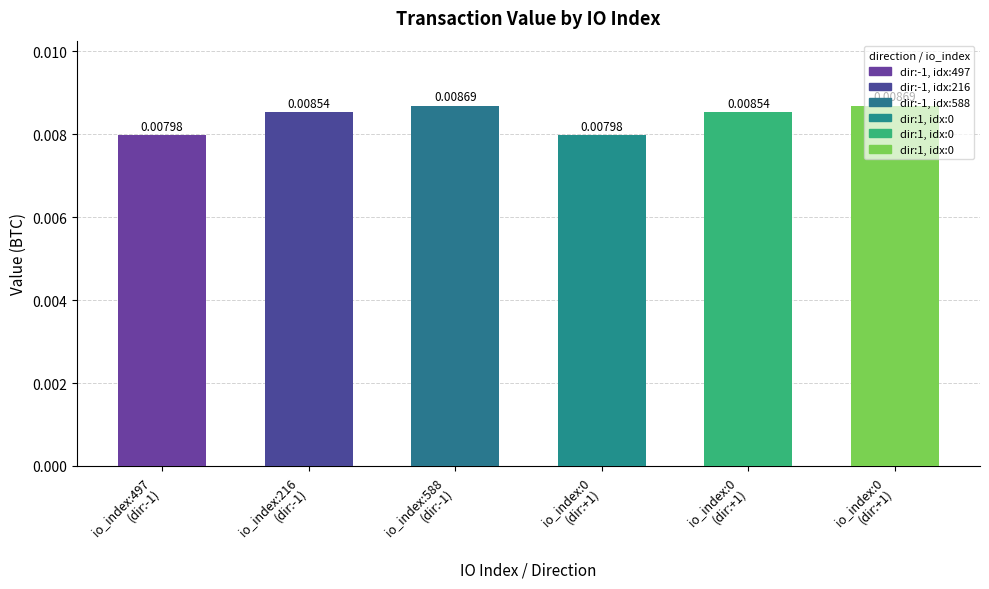

Is it true that the value at 0 is 0.0?

False